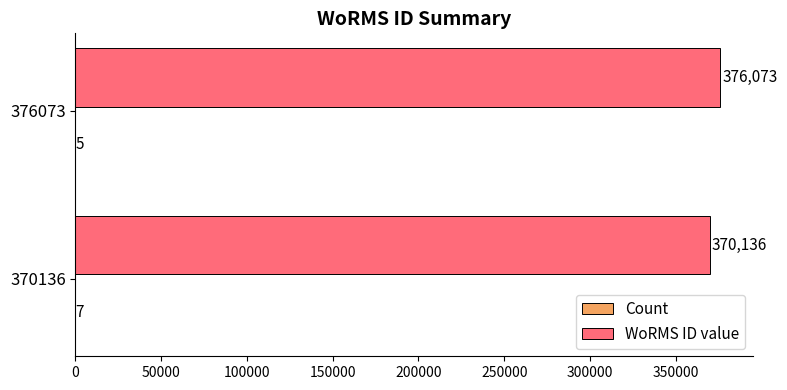

At which category is the sum across all series the highest?

376073